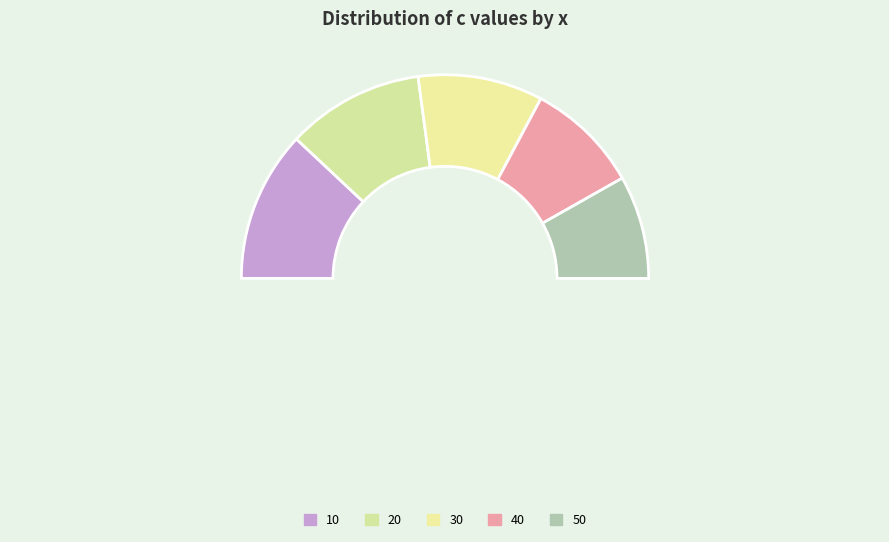

To the nearest percent, what percentage of the pie is 50?

16%